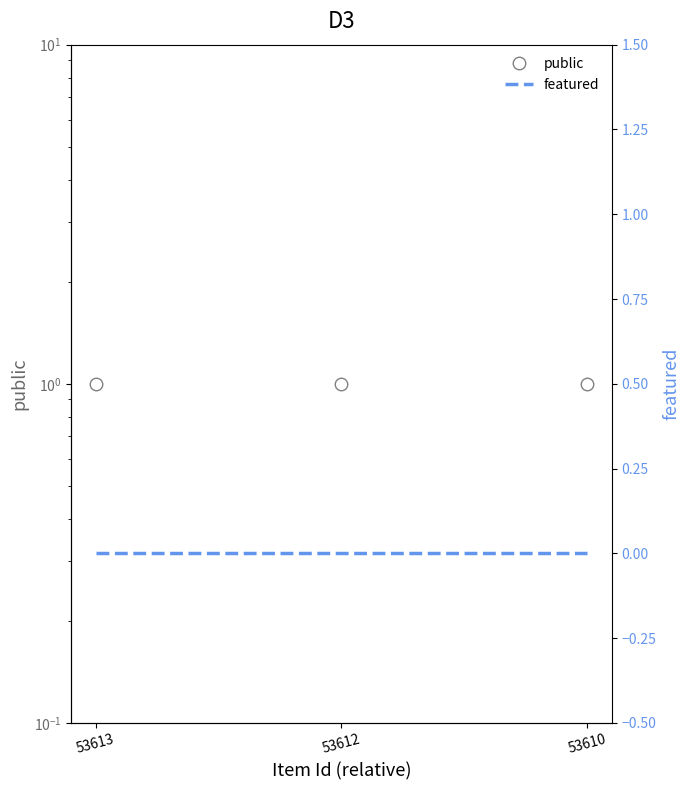

Is the value of featured at 53610 greater than the value of public at 53612?

No